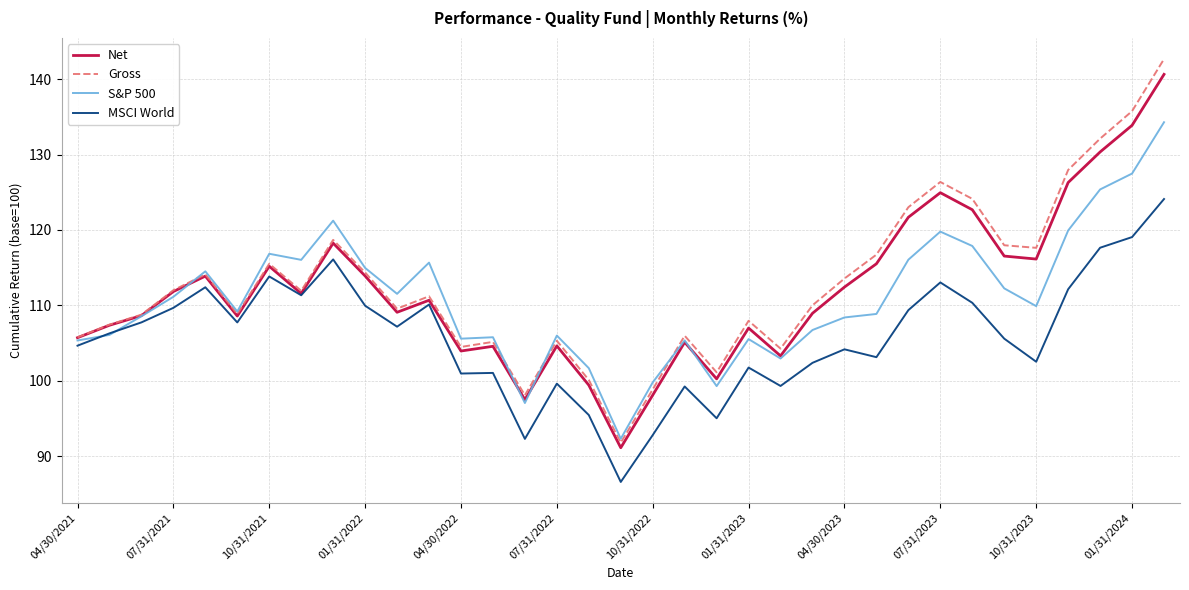

True or false: Gross and S&P 500 cross at least once.

True